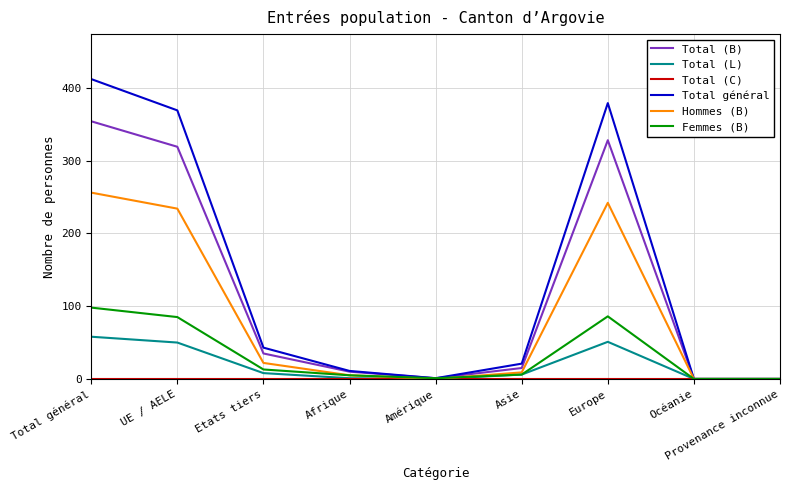

What position from the left is Europe?

7